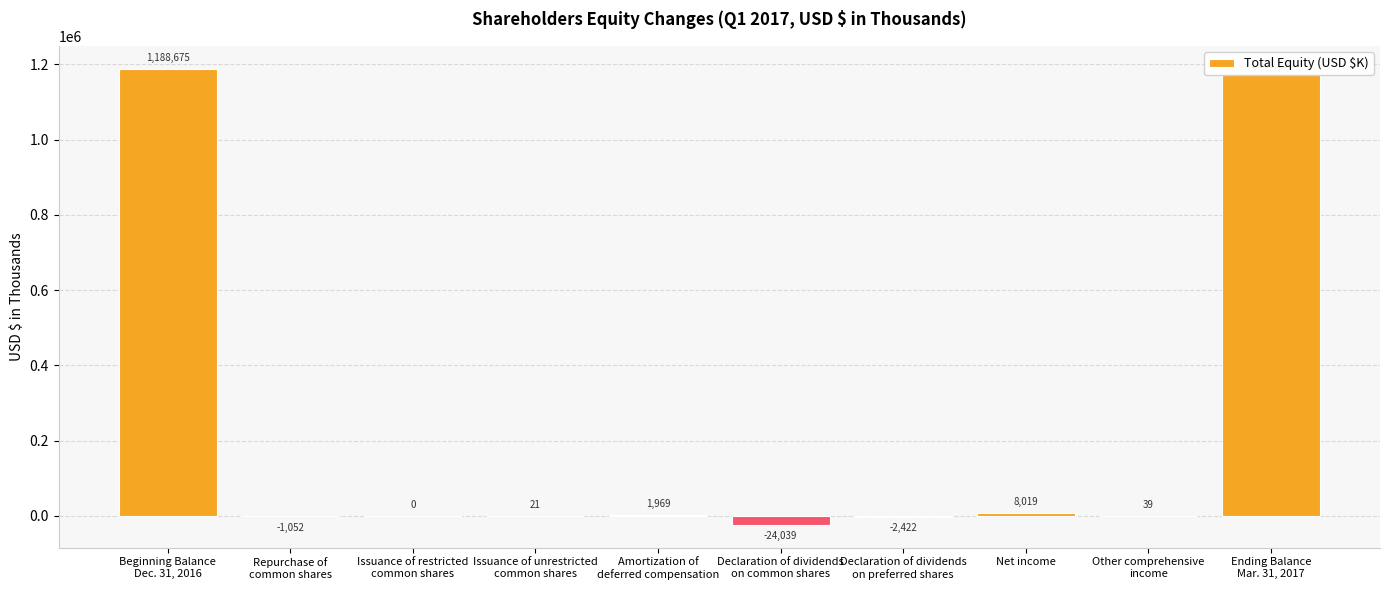

What is the greatest value displayed?

1188675